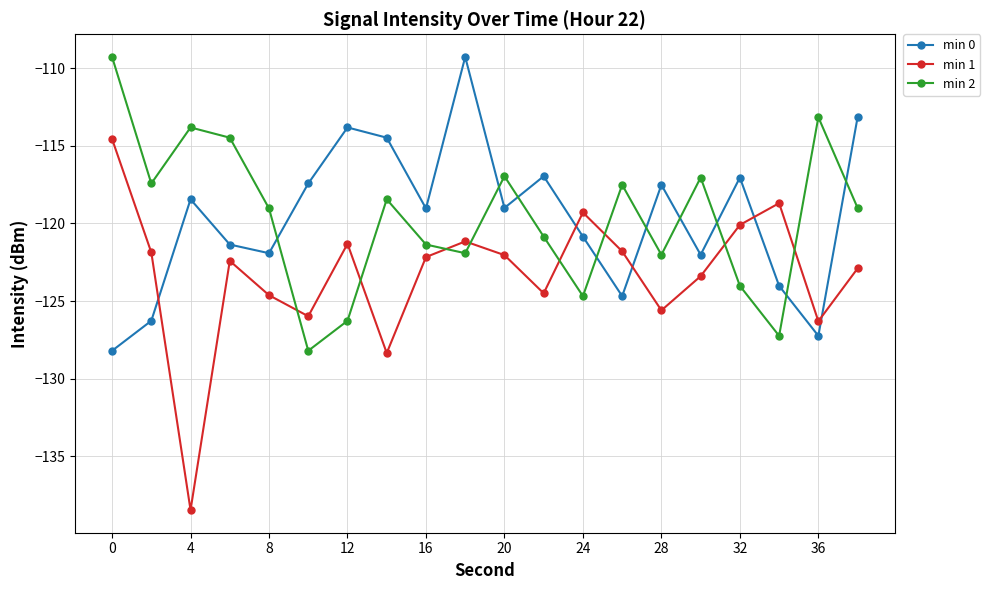

What is the sum of all min 0 values?

-2392.8